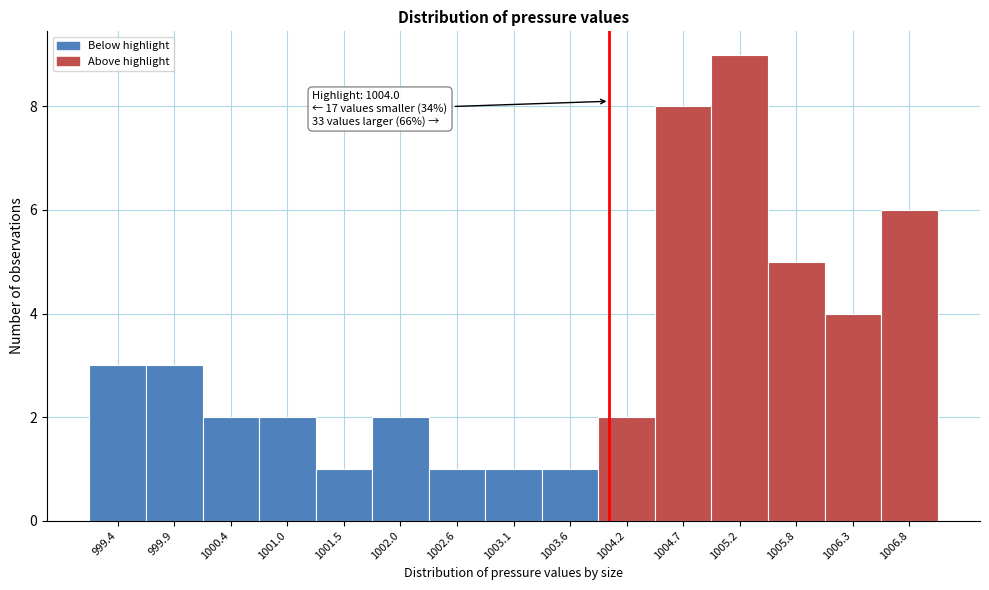

Which range on the x-axis has the tallest bar?

1005.0 to 1005.5